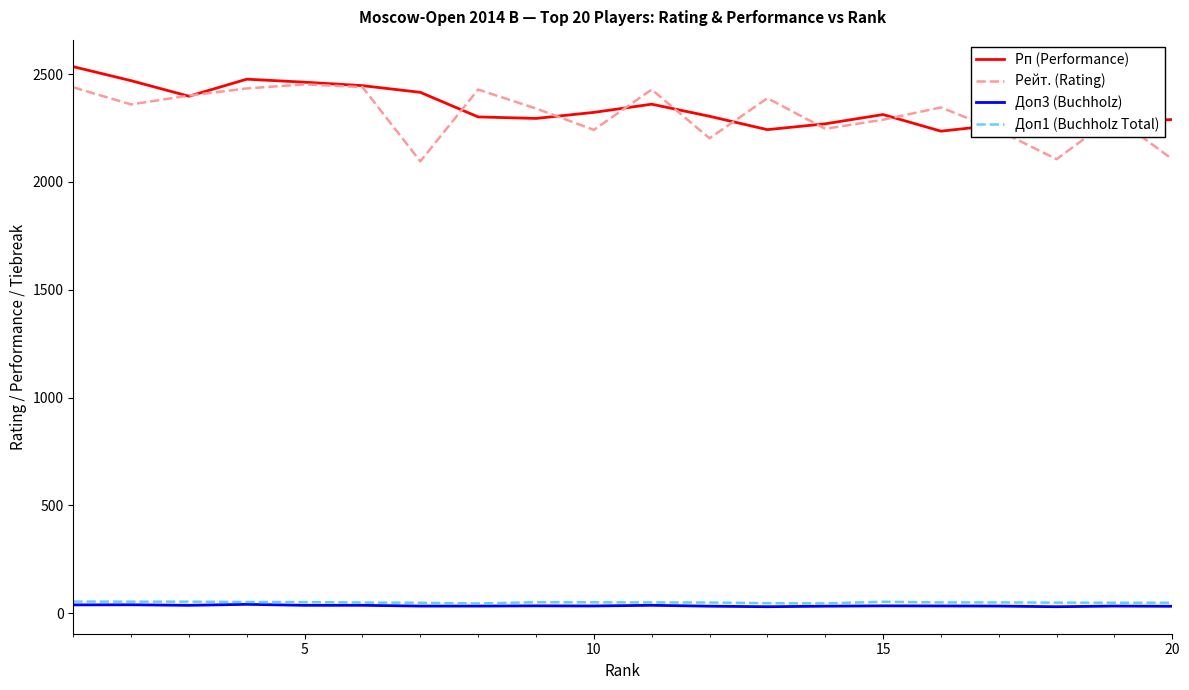

True or false: Рп (Performance) and Доп1 (Buchholz Total) cross at least once.

False